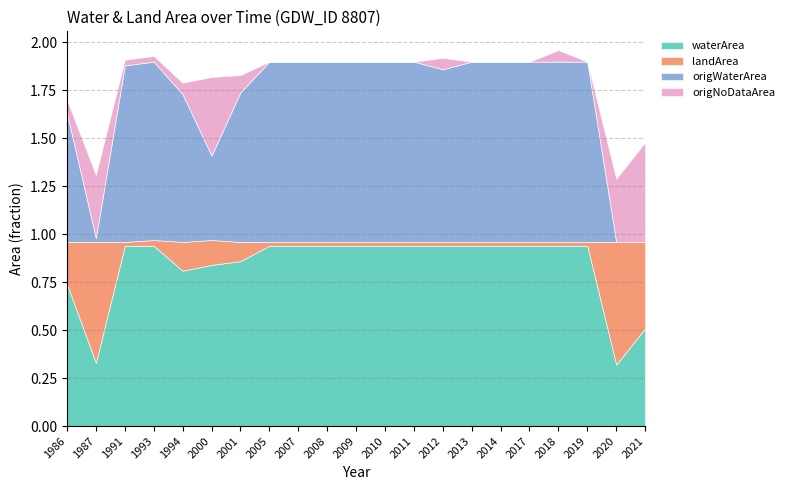

Reading right to left, list all the values displayed in this chart.

waterArea: 2021=0.5	2020=0.3	2019=0.9	2018=0.9	2017=0.9	2014=0.9	2013=0.9	2012=0.9	2011=0.9	2010=0.9	2009=0.9	2008=0.9	2007=0.9	2005=0.9	2001=0.9	2000=0.8	1994=0.8	1993=0.9	1991=0.9	1987=0.3	1986=0.7
landArea: 2021=0.5	2020=0.6	2019=0.0	2018=0.0	2017=0.0	2014=0.0	2013=0.0	2012=0.0	2011=0.0	2010=0.0	2009=0.0	2008=0.0	2007=0.0	2005=0.0	2001=0.1	2000=0.1	1994=0.1	1993=0.0	1991=0.0	1987=0.6	1986=0.2
origWaterArea: 2021=0.0	2020=0.0	2019=0.9	2018=0.9	2017=0.9	2014=0.9	2013=0.9	2012=0.9	2011=0.9	2010=0.9	2009=0.9	2008=0.9	2007=0.9	2005=0.9	2001=0.8	2000=0.4	1994=0.8	1993=0.9	1991=0.9	1987=0.0	1986=0.7
origNoDataArea: 2021=0.5	2020=0.3	2019=0.0	2018=0.1	2017=0.0	2014=0.0	2013=0.0	2012=0.1	2011=0.0	2010=0.0	2009=0.0	2008=0.0	2007=0.0	2005=0.0	2001=0.1	2000=0.4	1994=0.1	1993=0.0	1991=0.0	1987=0.3	1986=0.1